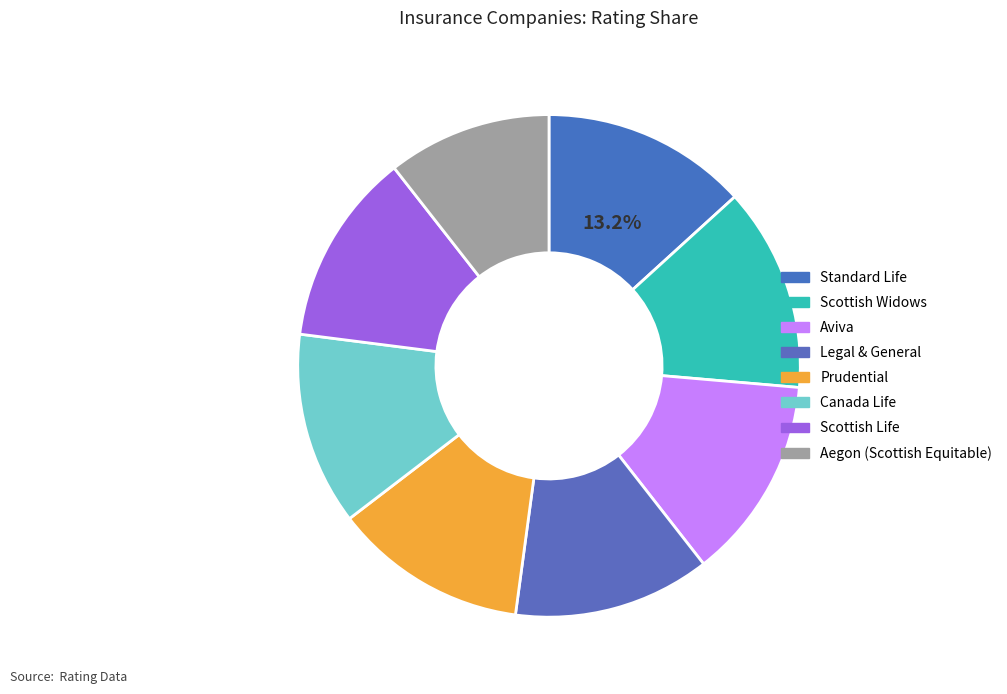

What is the largest slice in the pie chart?

Standard Life